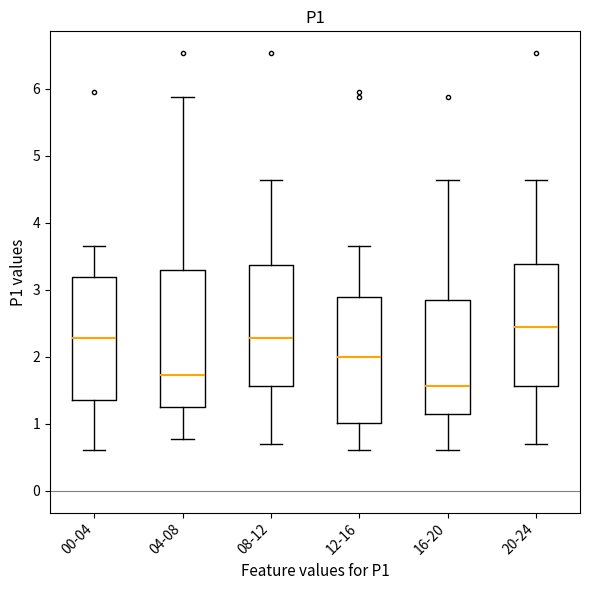

Where is the lower edge of the box for 00-04 on the y-axis? The values are not printed on the chart, so give them approximately, as read against the axis.

1.4